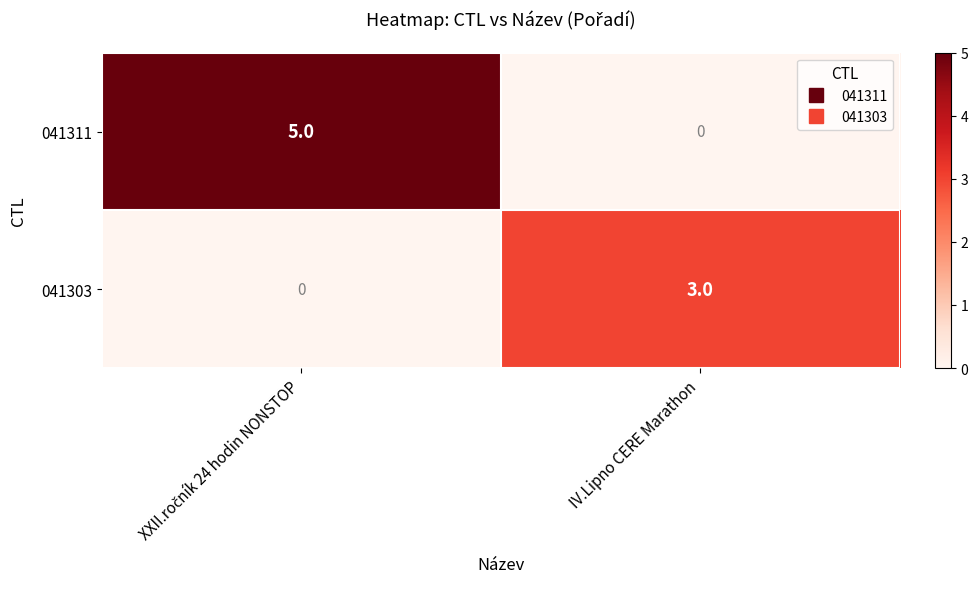

What is the sum of all 041311 values?

5